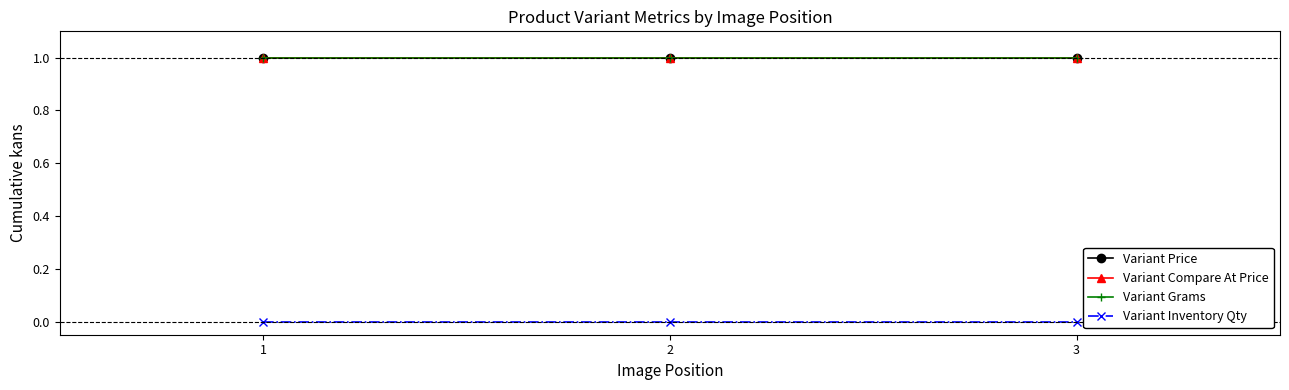

Does the chart have visible grid lines?

No